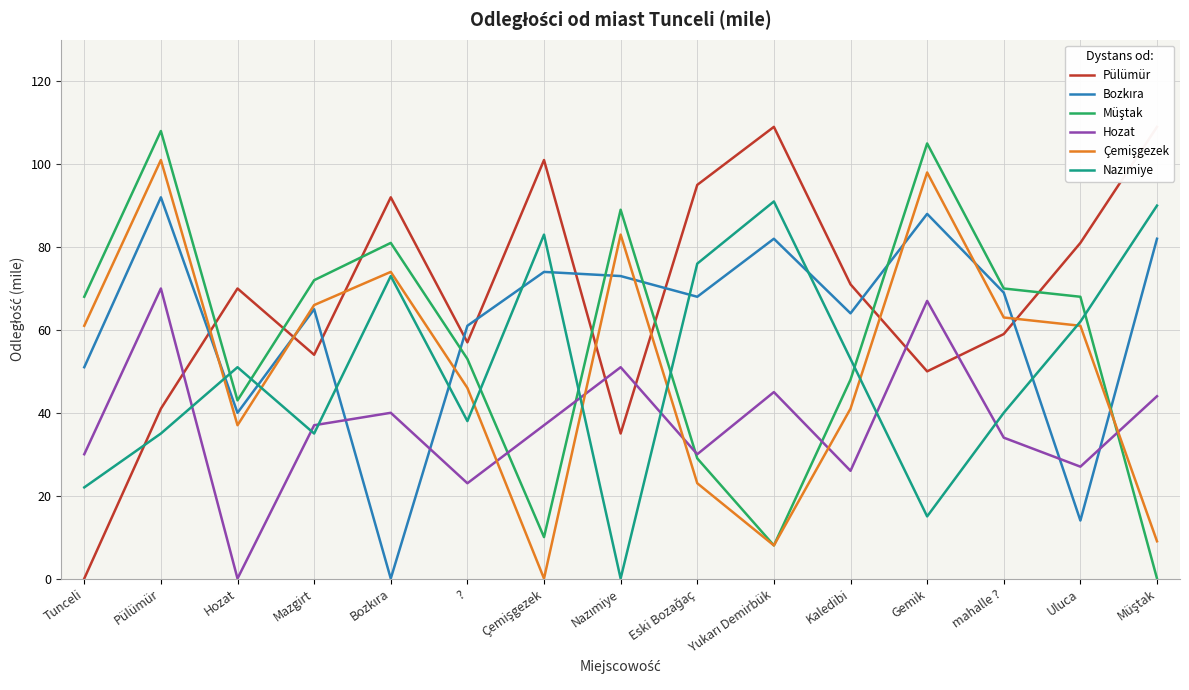

What is the difference between the highest and lowest values at Bozkıra?

92